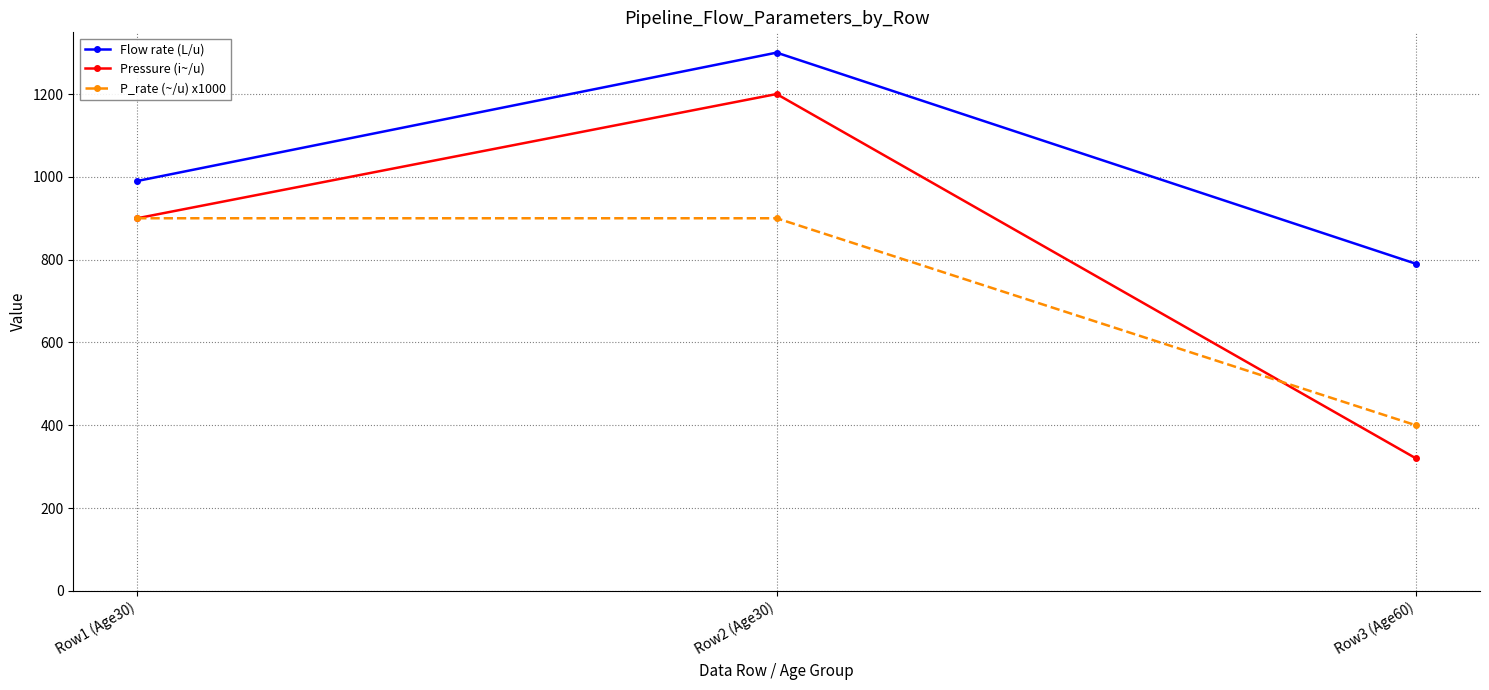

At Row2 (Age30), list the series in order from smallest to largest.

P_rate (~/u) x1000, Pressure (i~/u), Flow rate (L/u)